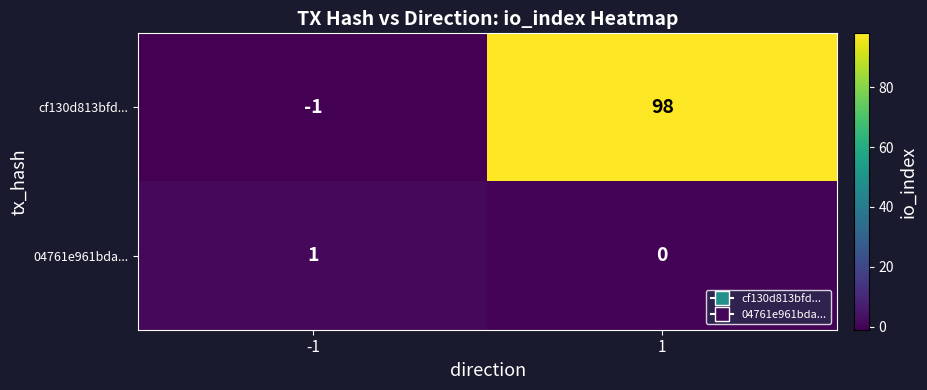

Read the cf130d813bfd... value at 1, to the nearest 5.

100